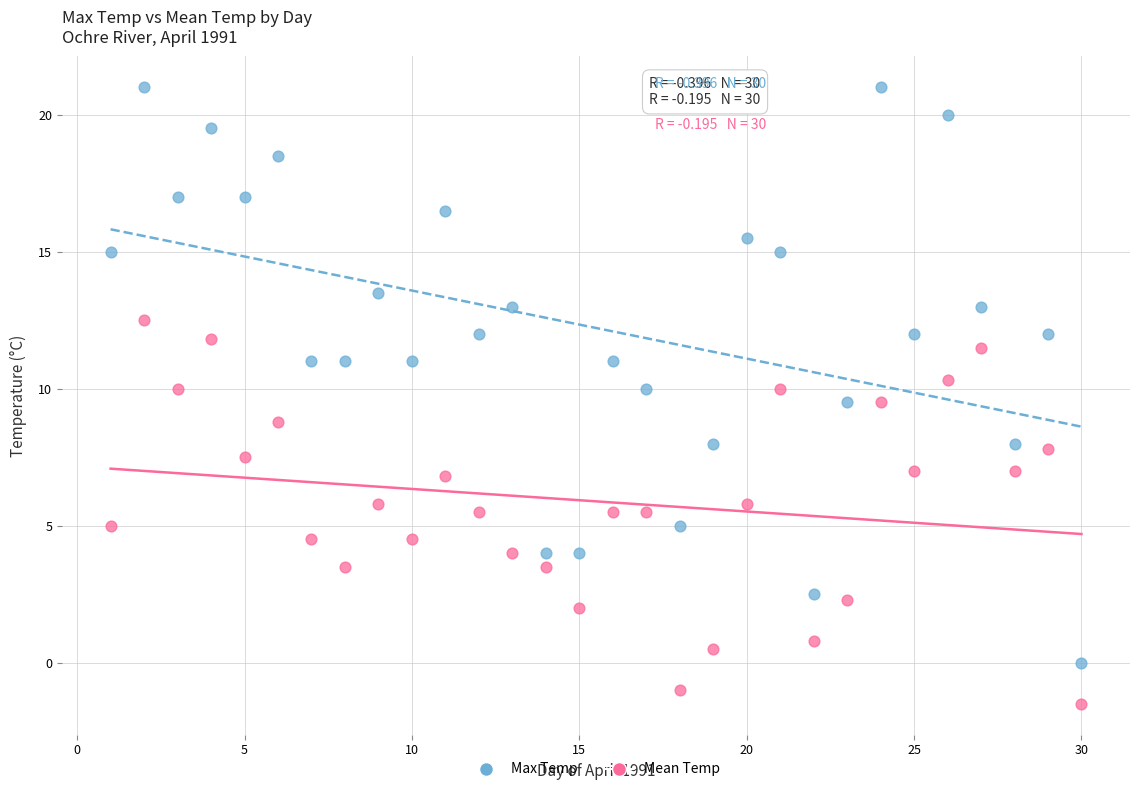

Across all data points, what is the range of X values (max minus min)?

29.0